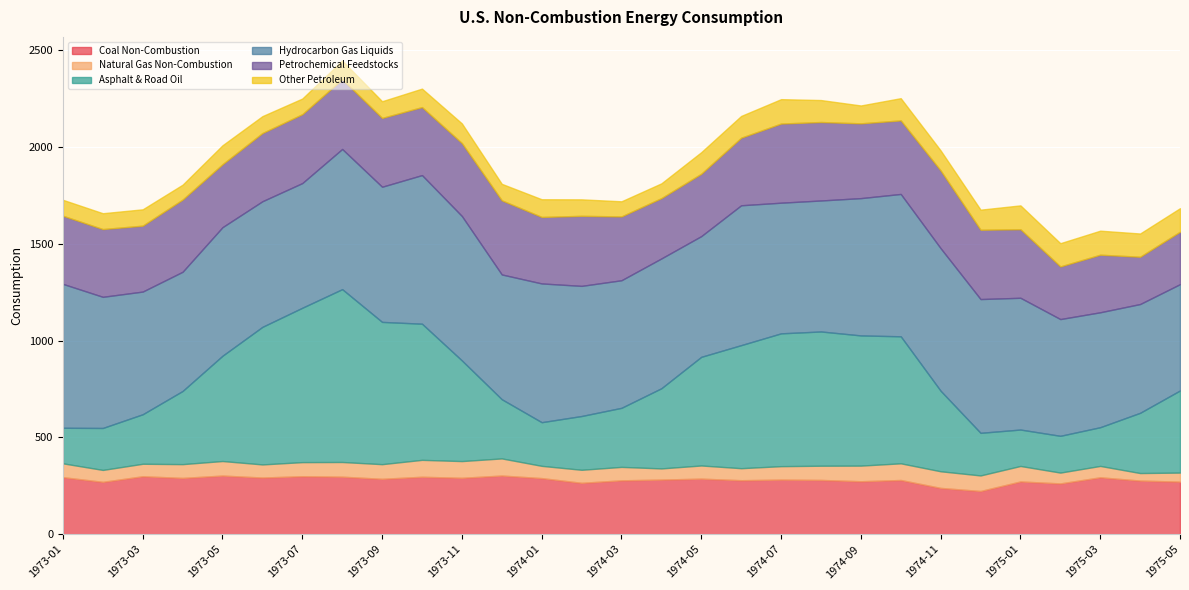

List the series in order of their peak value, highest first.

Asphalt & Road Oil, Hydrocarbon Gas Liquids, Petrochemical Feedstocks, Coal Non-Combustion, Other Petroleum, Natural Gas Non-Combustion